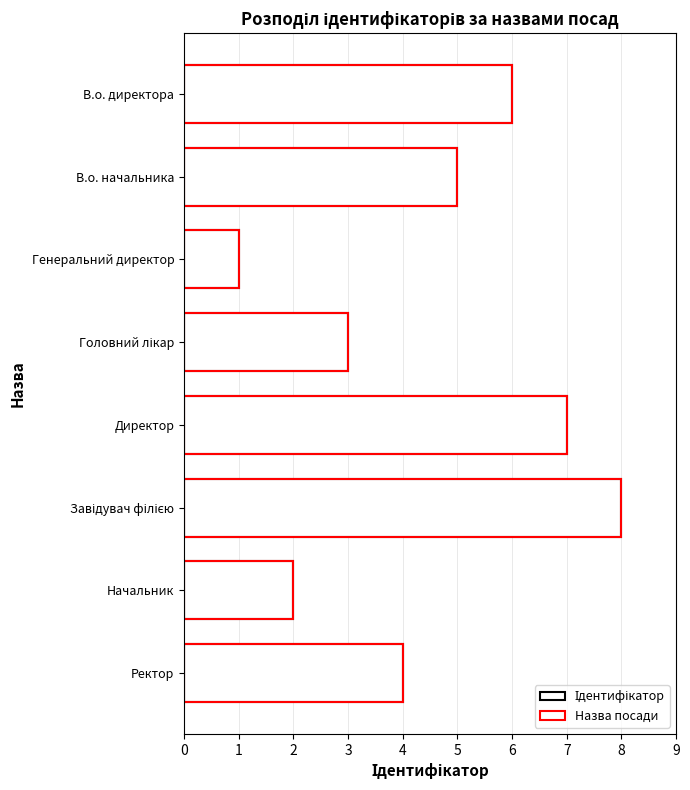

Reading left to right, extract all data points from this chart.

Ідентифікатор: 0=6	1=5	2=1	3=3	4=7	5=8	6=2	7=4
Назва посади: 0=6	1=5	2=1	3=3	4=7	5=8	6=2	7=4